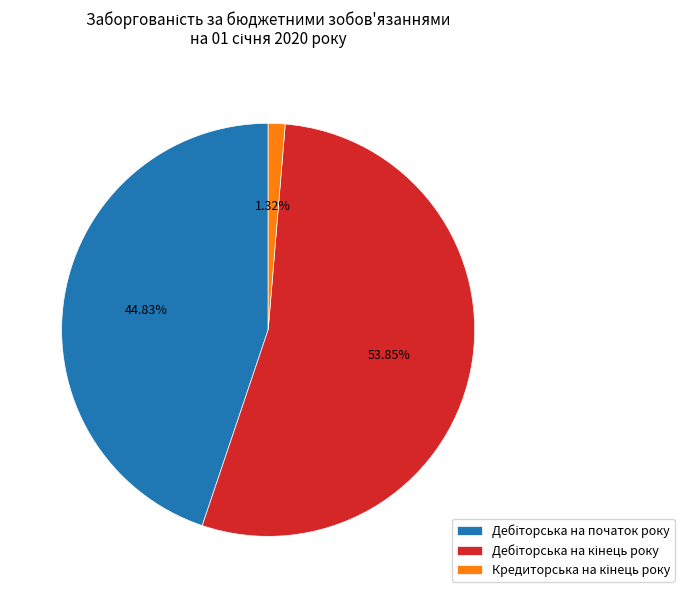

Does any single category account for the majority?

Yes